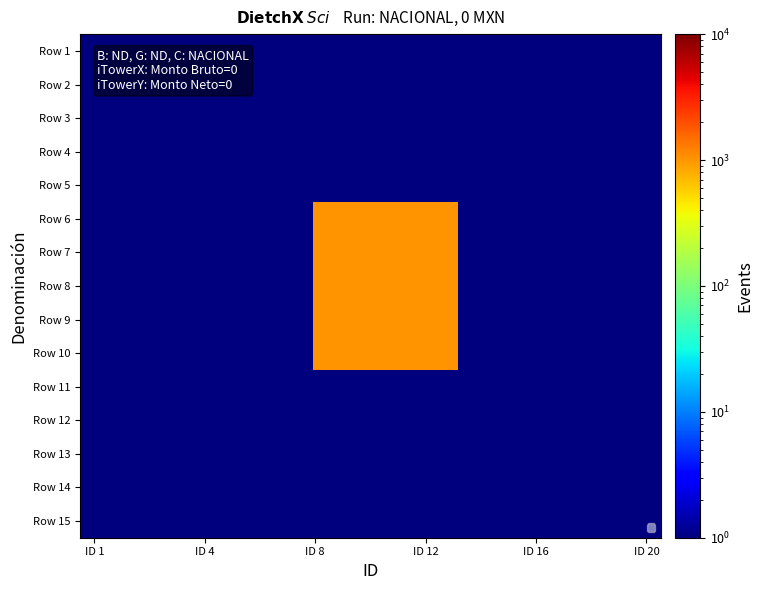

Rank the series by their maximum value, from highest to lowest.

Row 6, Row 7, Row 8, Row 9, Row 10, Row 1, Row 2, Row 3, Row 4, Row 5, Row 11, Row 12, Row 13, Row 14, Row 15